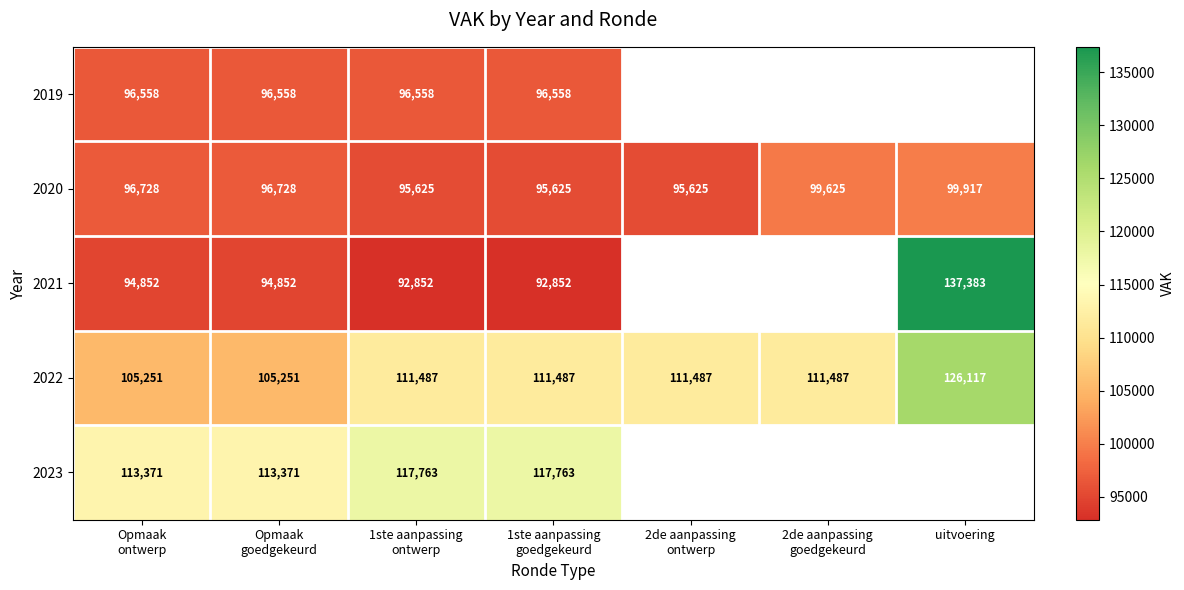

At how many categories does at least one series exceed 110733?

7